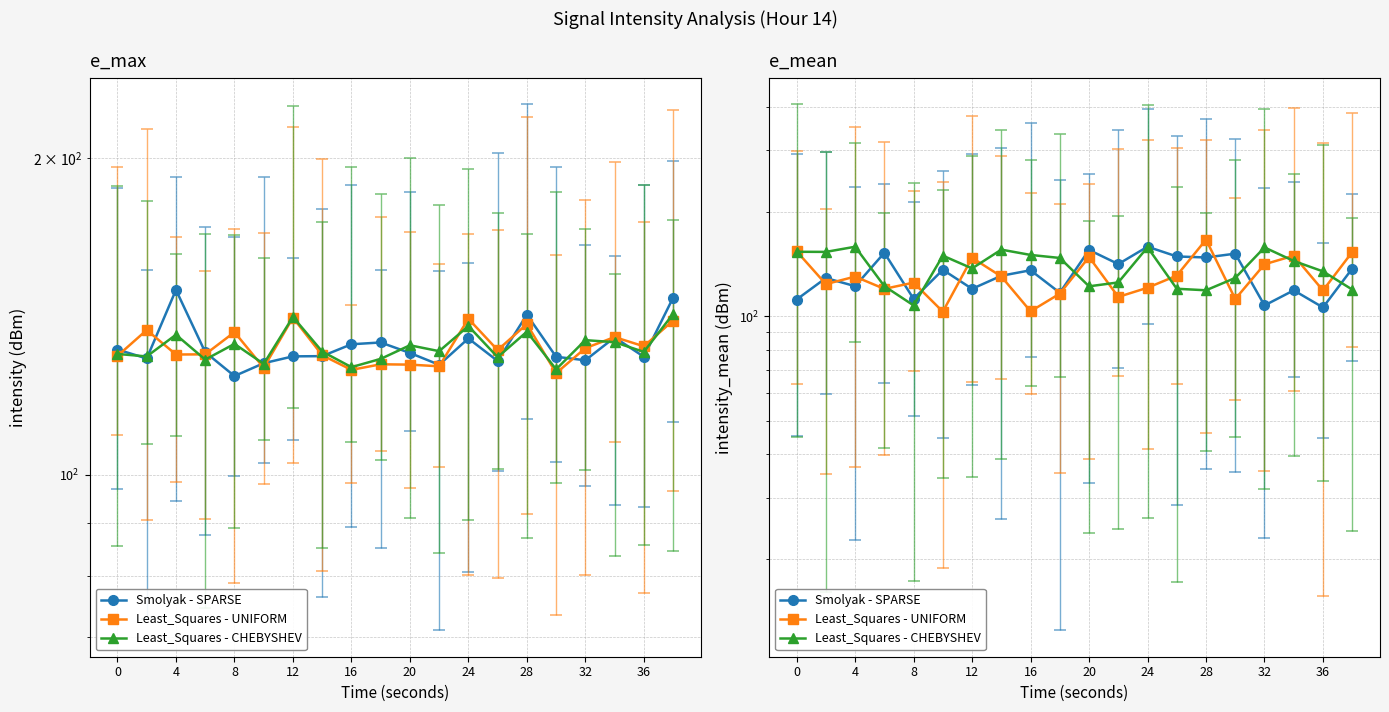

What is the sum of the Least_Squares - CHEBYSHEV values at 36 and 18?

281.5